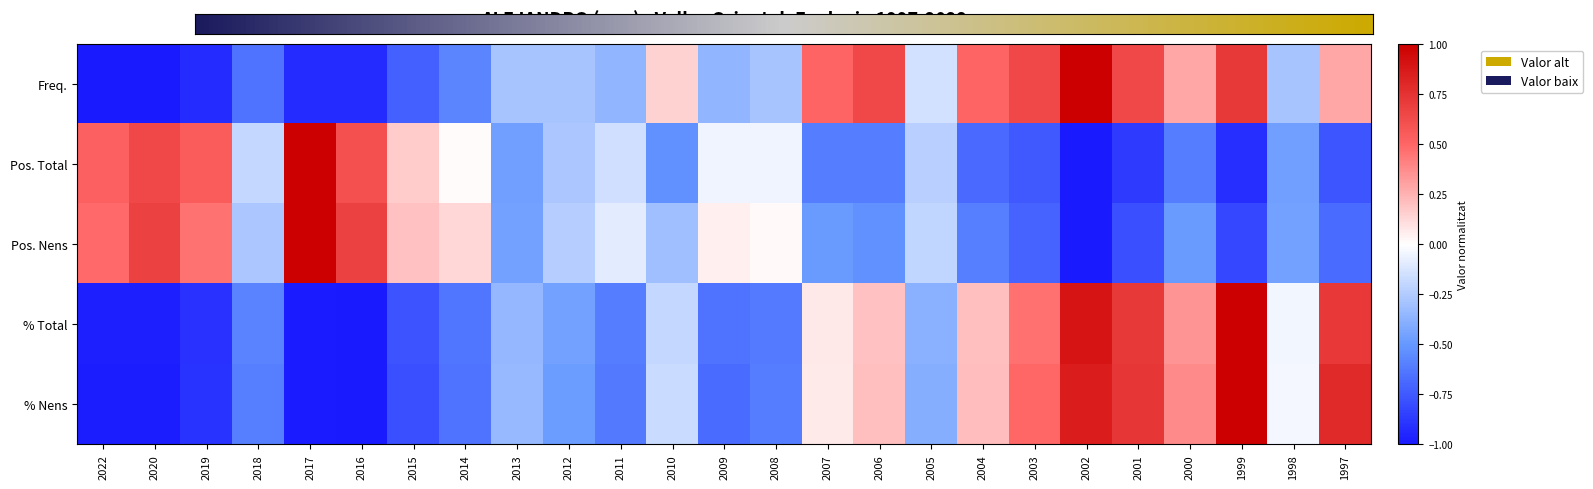

What is the greatest value displayed?

1.0